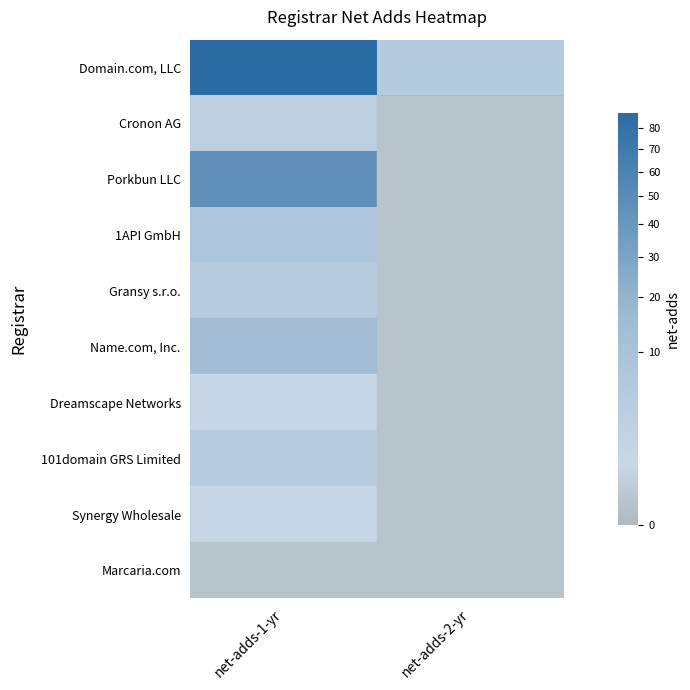

What is the total value across all series at net-adds-1-yr?

169